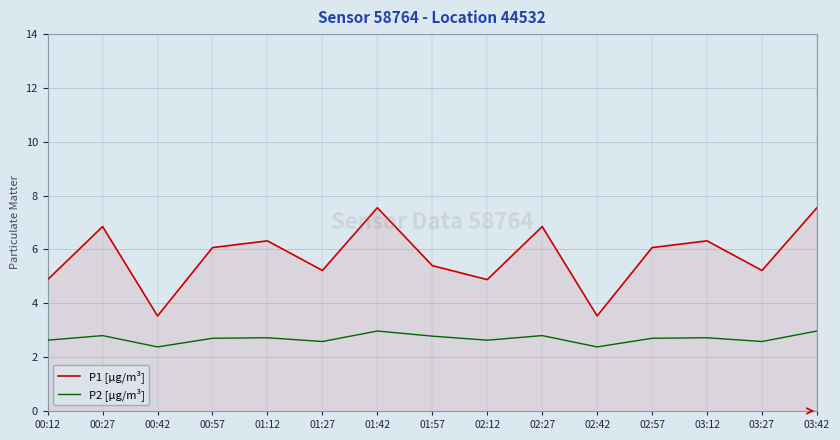

List the series in order of their peak value, highest first.

P1 [µg/m³], P2 [µg/m³]